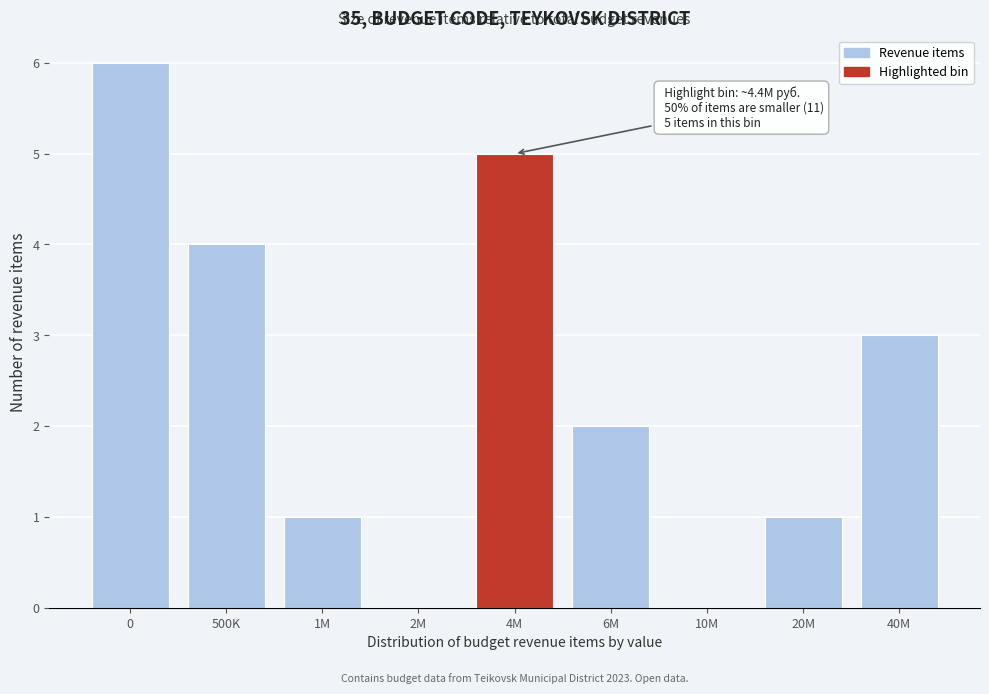

Reading left to right, extract all data points from this chart.

0=6	500K=4	1M=1	2M=0	4M=5	6M=2	10M=0	20M=1	40M=3